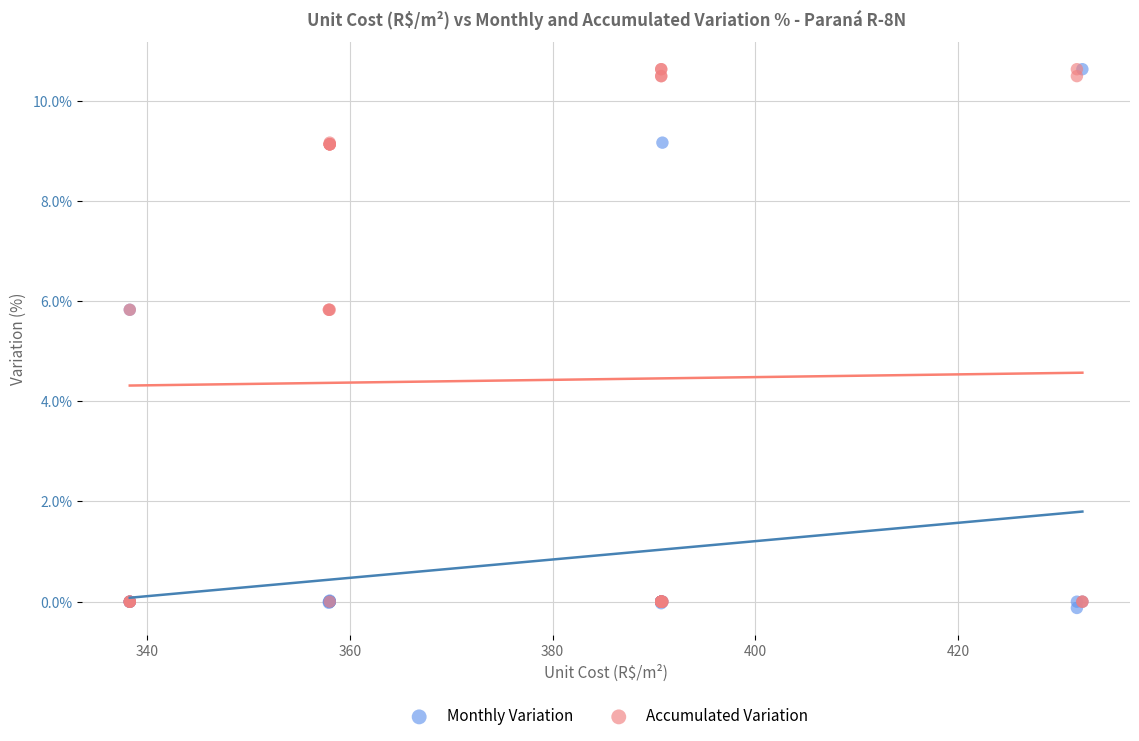

What are all the series names shown in the legend?

Monthly Variation, Accumulated Variation